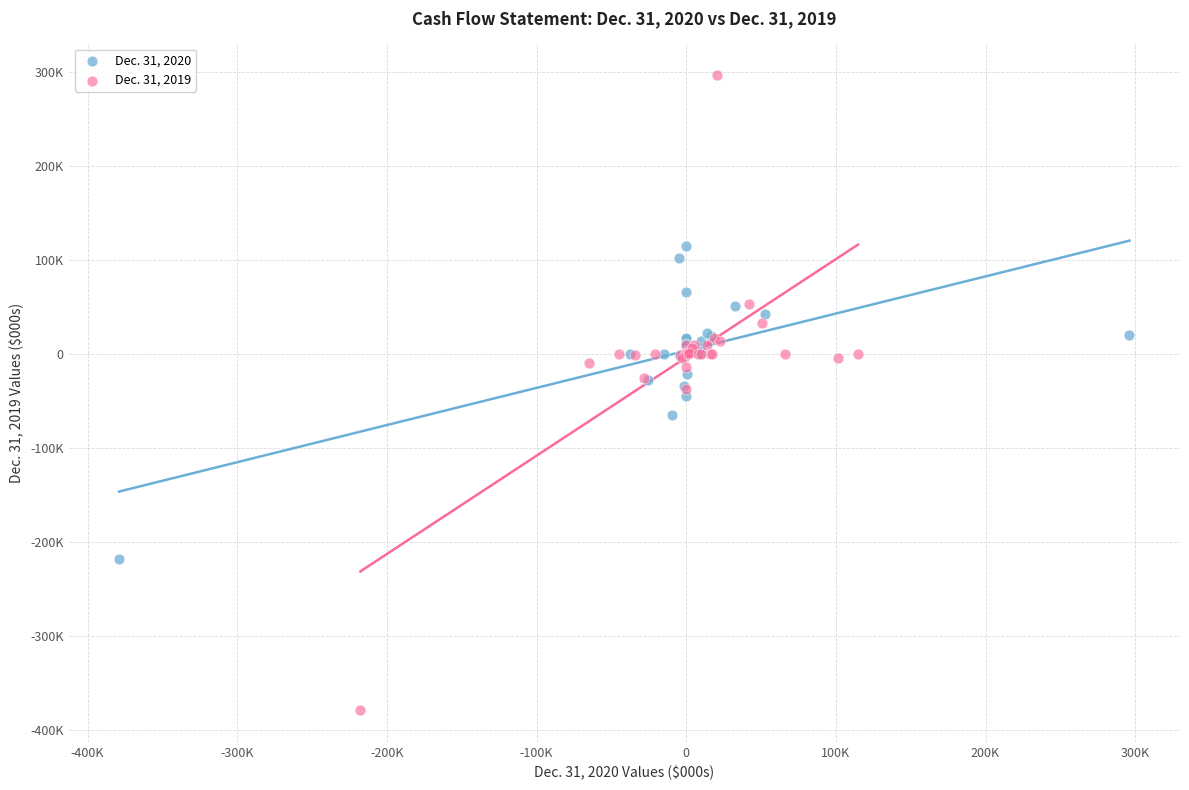

What are all the series names shown in the legend?

Dec. 31, 2020, Dec. 31, 2019